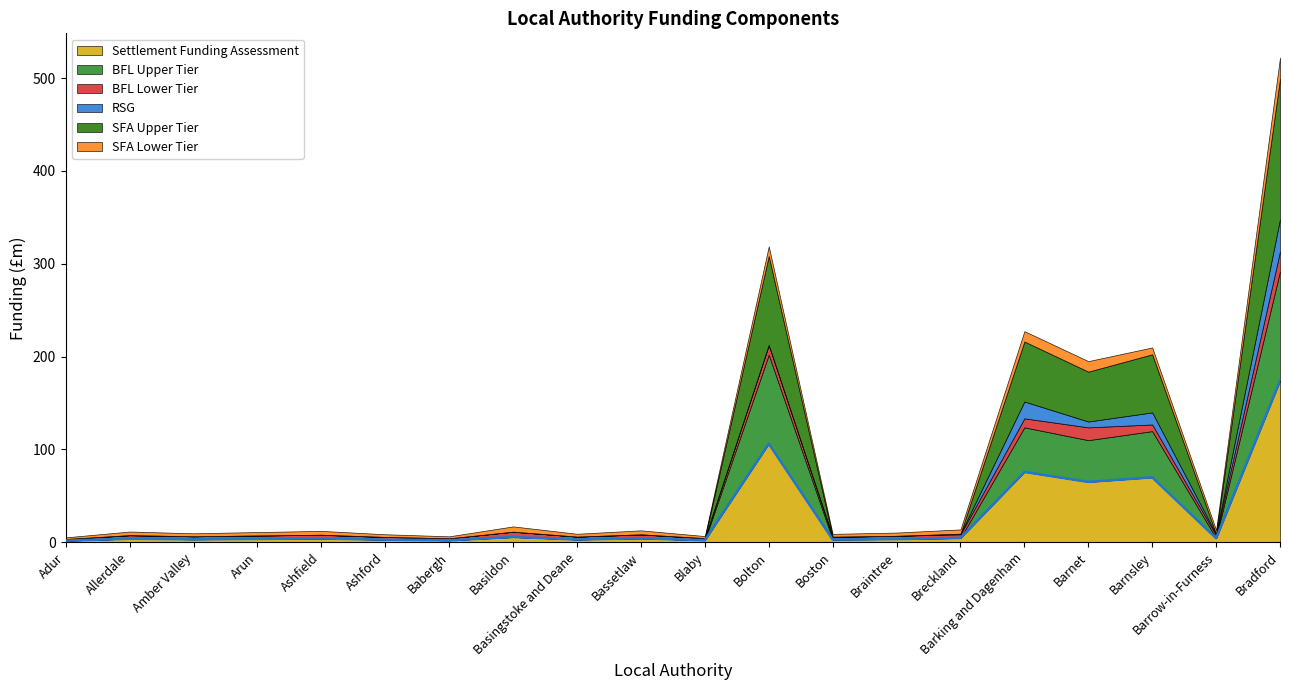

The value of SFA Upper Tier at Braintree is -58.1. True or false?

False